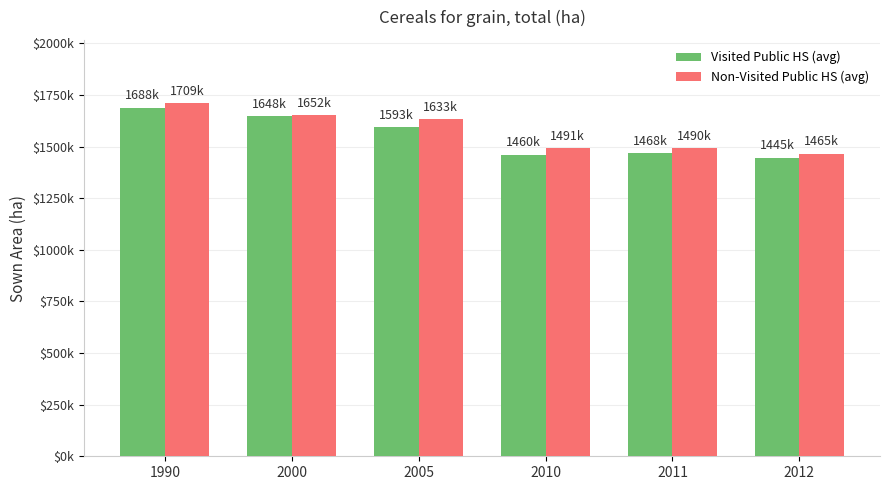

What is the maximum value for Non-Visited Public HS (avg)?

1708792.0